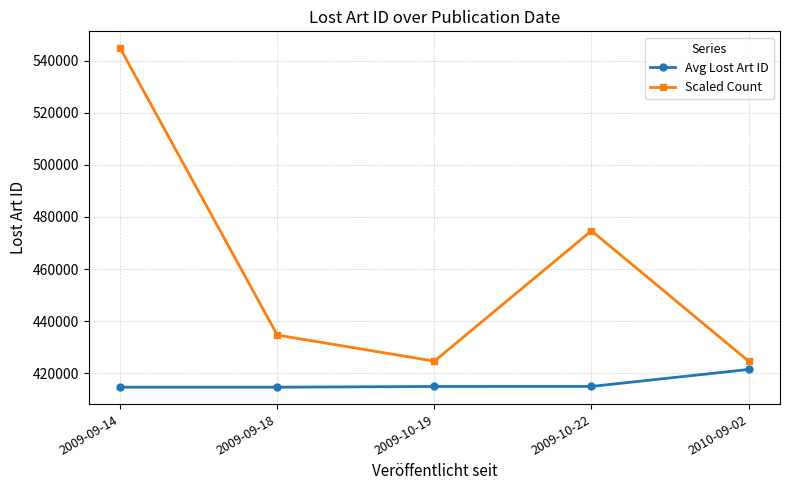

What is the smallest value displayed?

414698.5